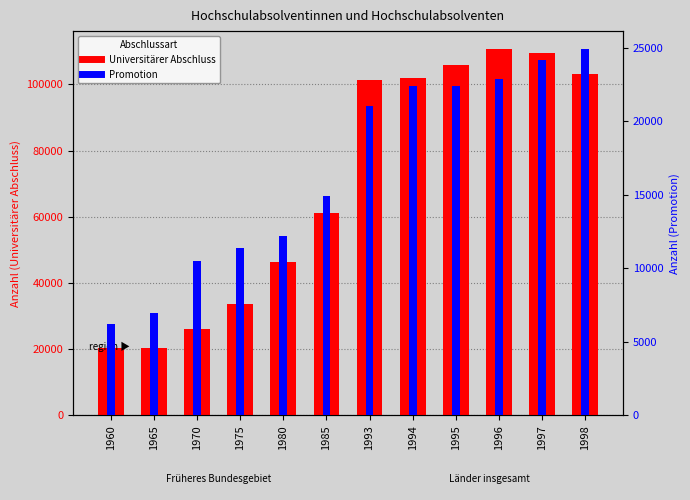

How many values in the Universitärer Abschluss series are below 101401?

6